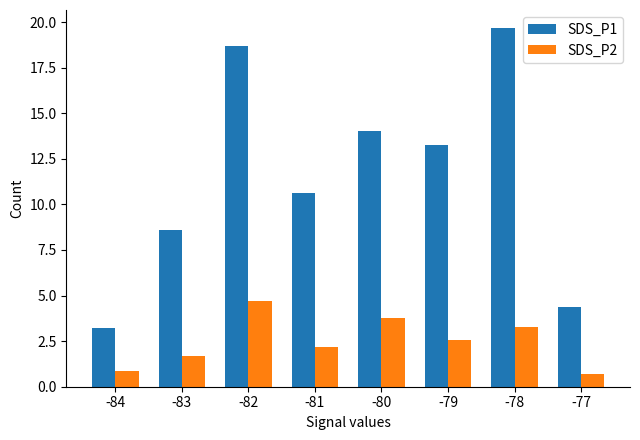

What is the value of the SDS_P1 bar at the 1st from the left?

3.2